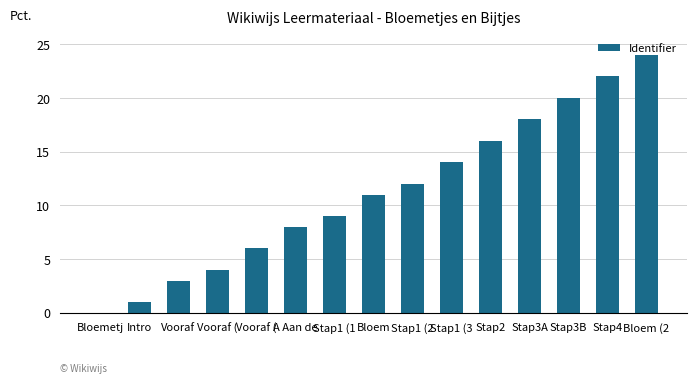

How many positive values are there?

14